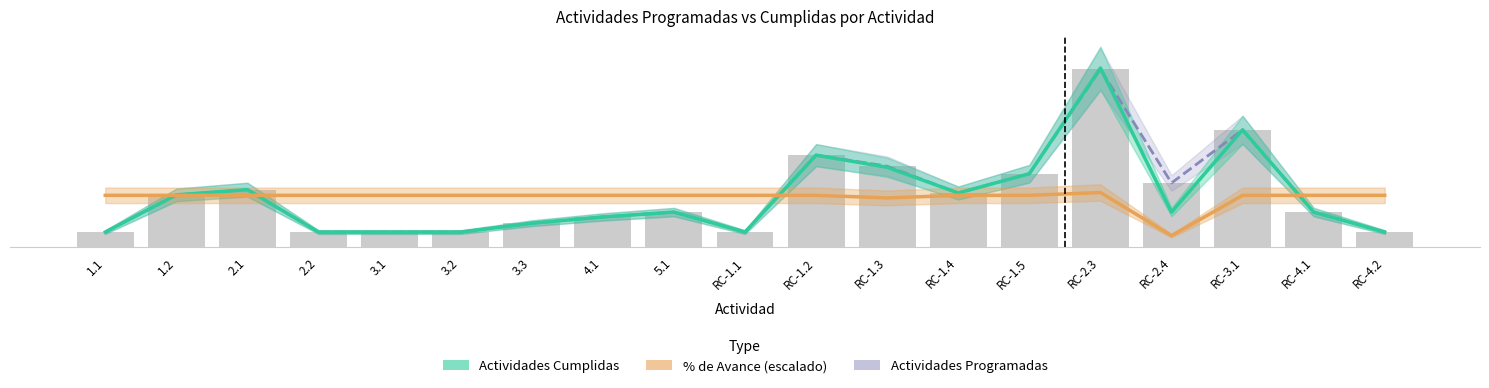

What is the label of the 12th bar from the right?

4.1